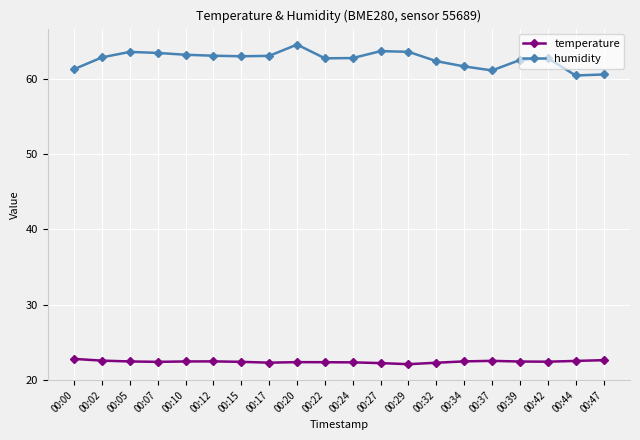

At which label does humidity first exceed 62?

00:02